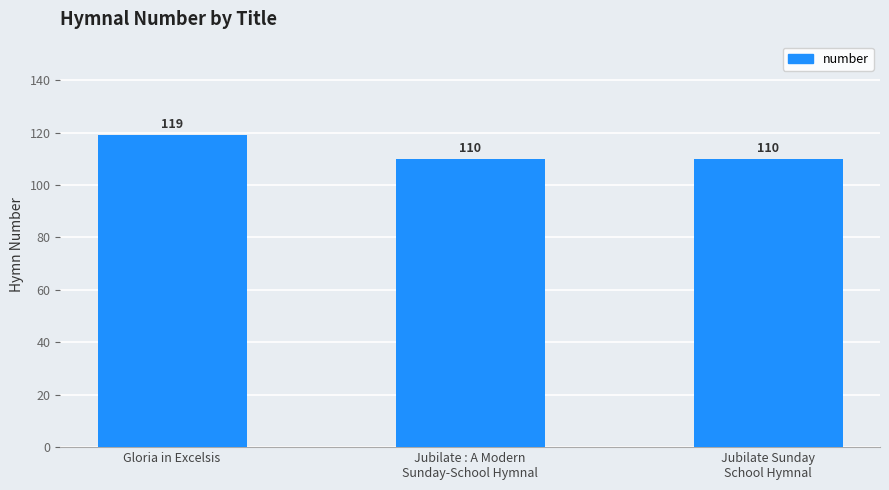

What is the label of the 1st bar from the right?

Jubilate Sunday
School Hymnal